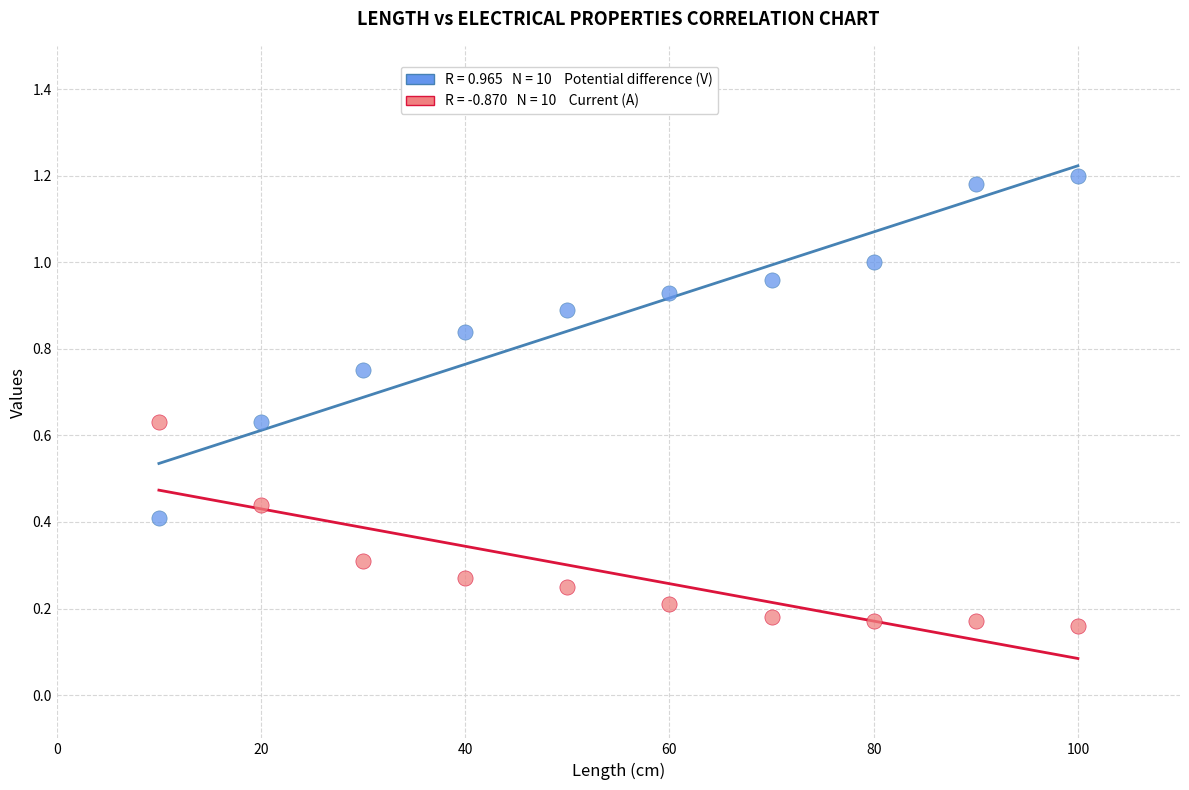

Across all data points, what is the range of X values (max minus min)?

90.0